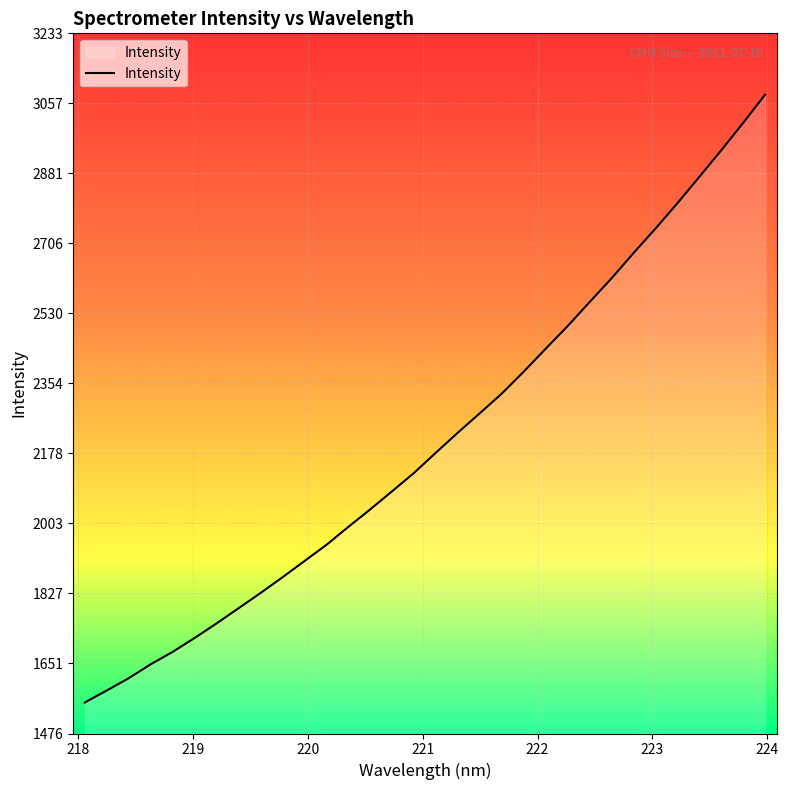

What is the greatest value displayed?

3079.2